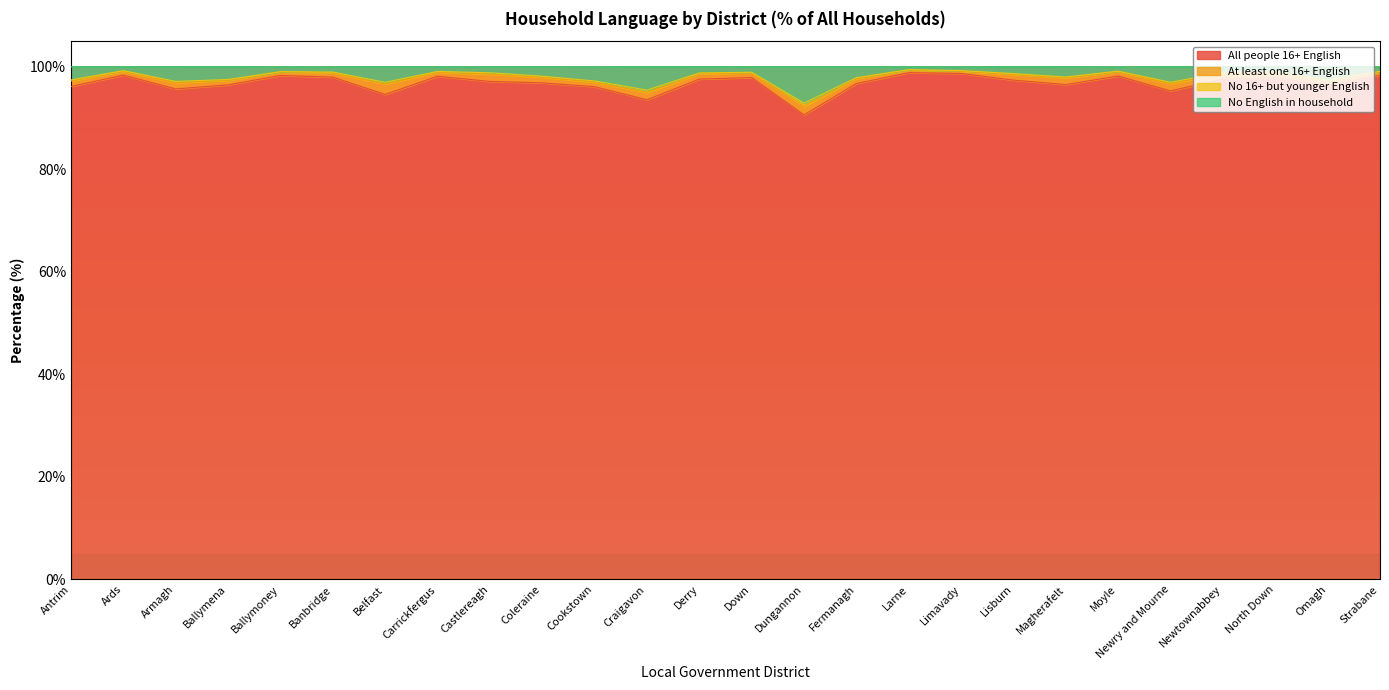

How many lines are shown in the chart?

4